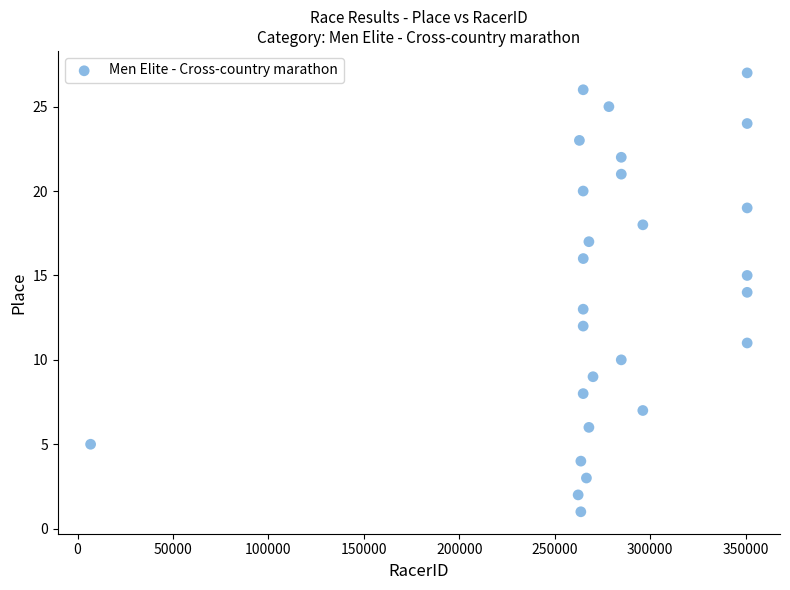

What is the range of Y values (max minus min)?

26